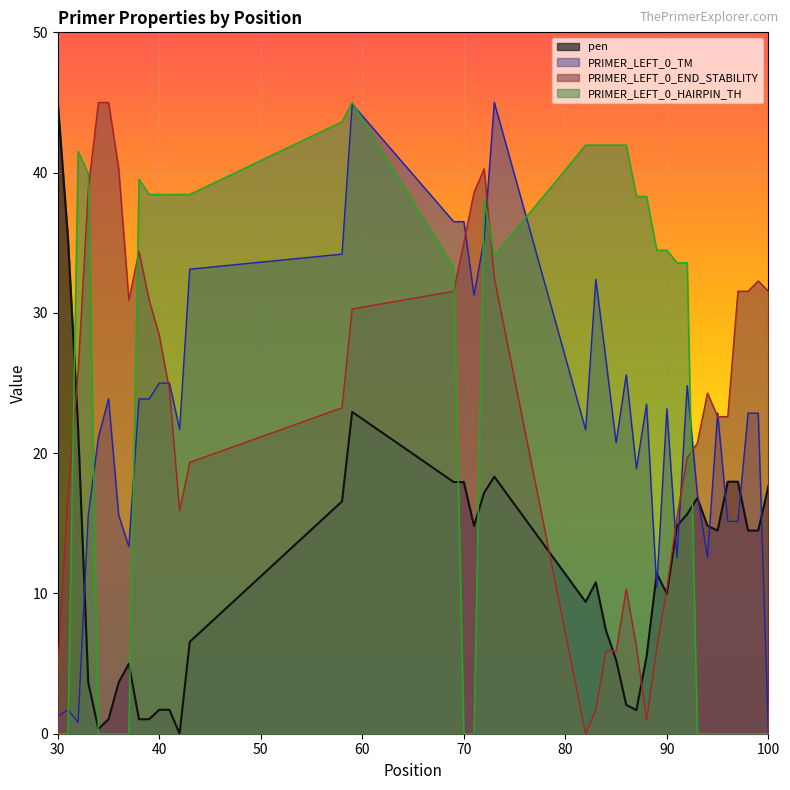

At how many categories does at least one series exceed 43?

6